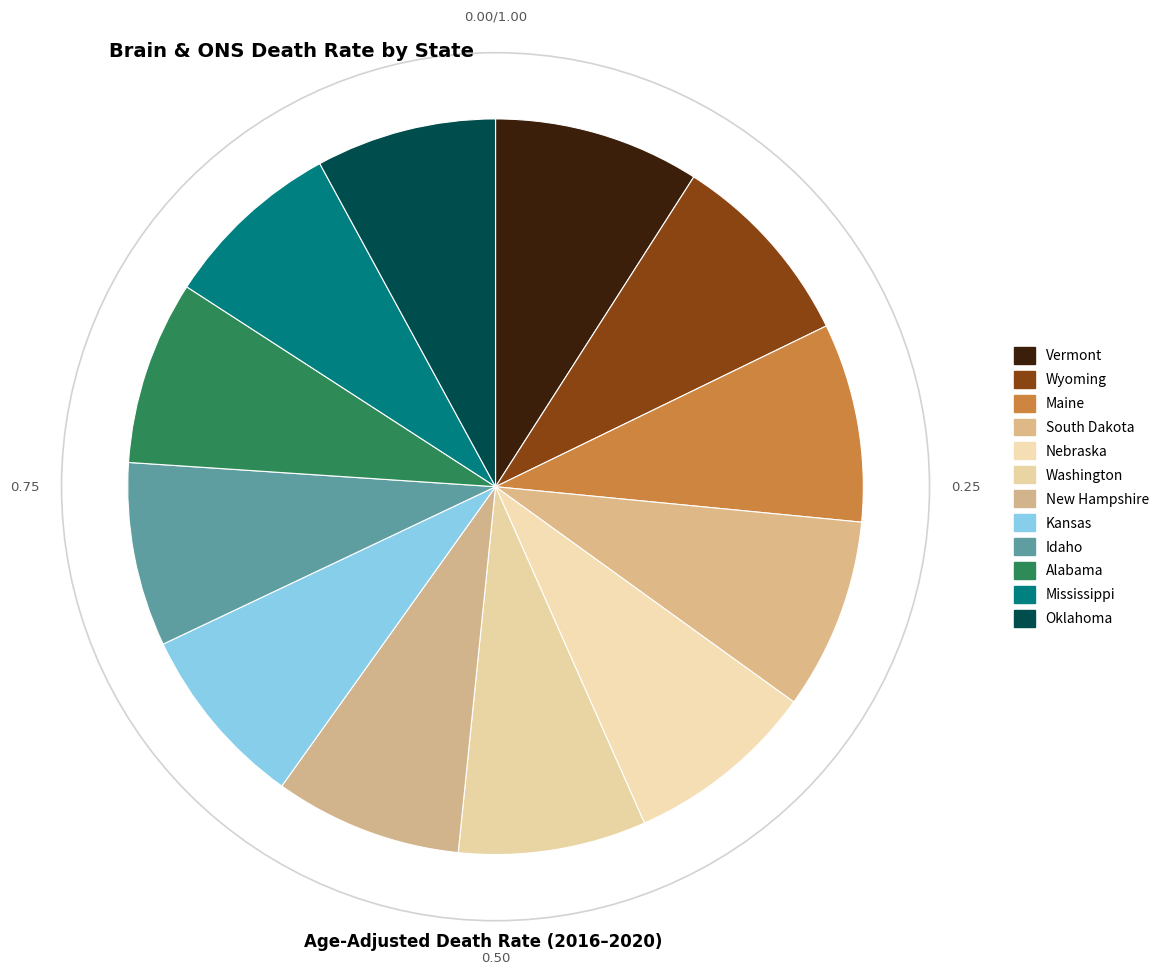

To the nearest percent, what is the difference between the largest and smallest slice percentages?

1%